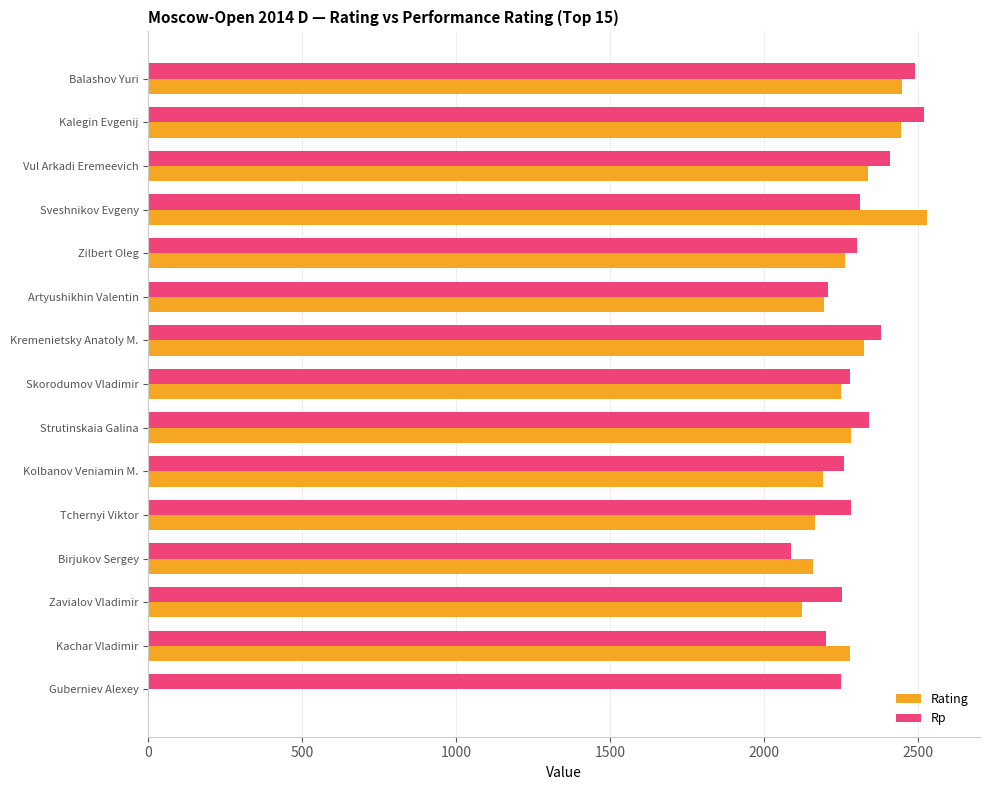

What is the sum of all Rp values?

34558